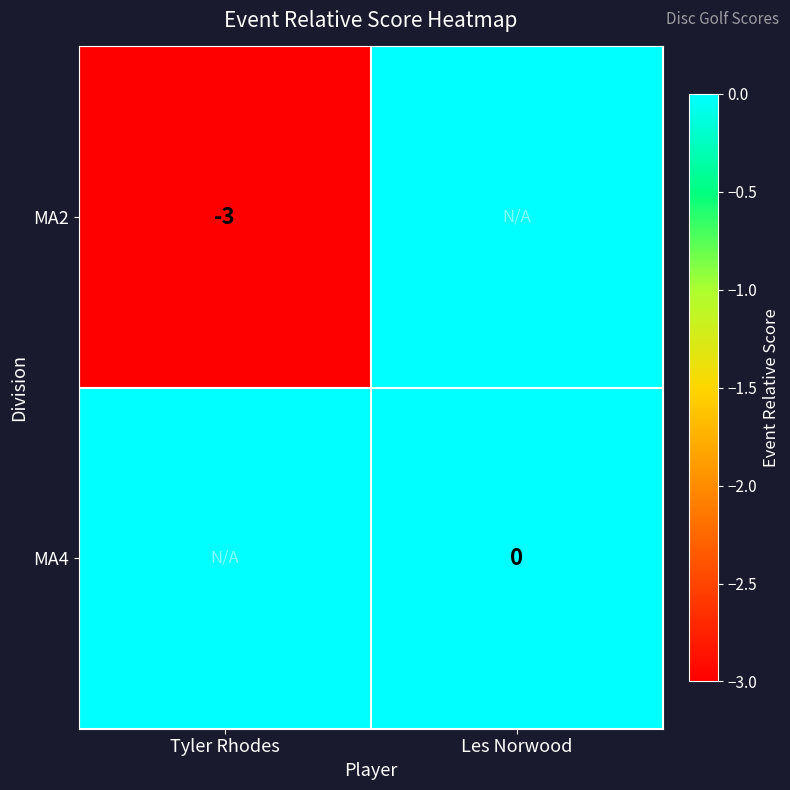

Is it true that MA2 equals -5 at Tyler Rhodes?

False